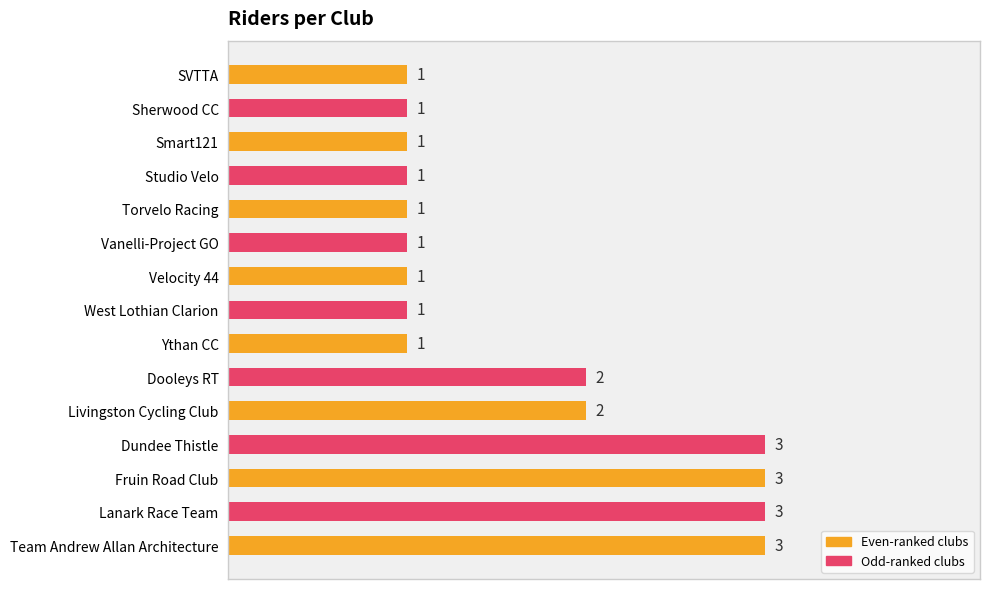

Is it true that the value at Fruin Road Club is 3?

True